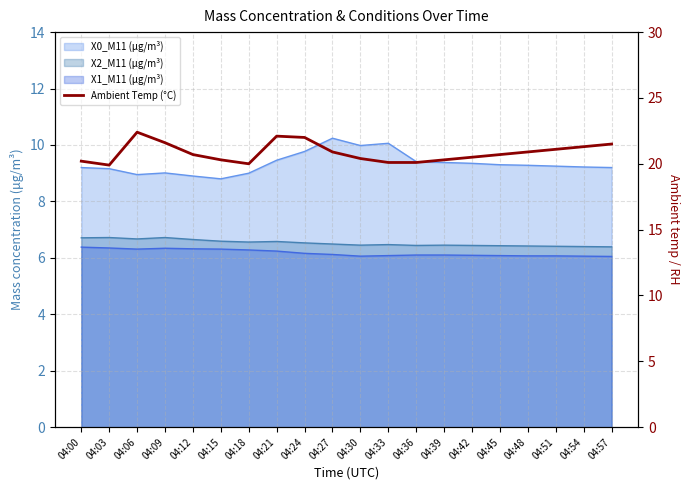

Is it true that the value at 04:27 is 34.7?

False